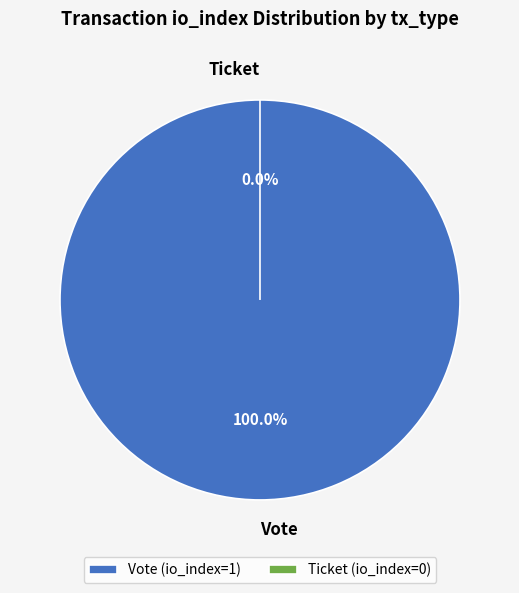

What percentage is the Vote slice, to the nearest percent?

100%